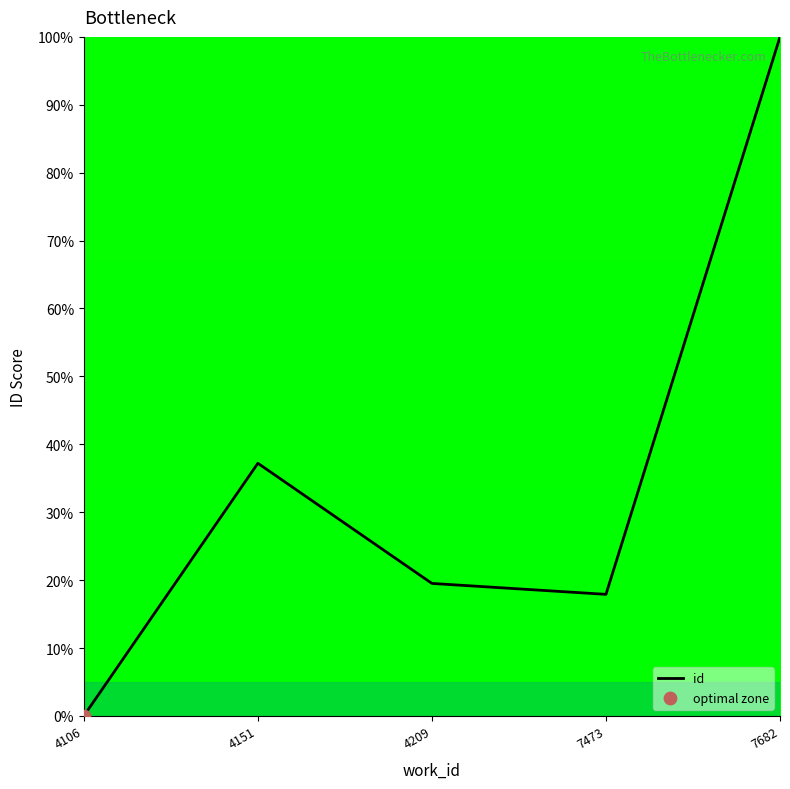

Approximately how many times larger is the value at 7682 compared to 7473?

5.6